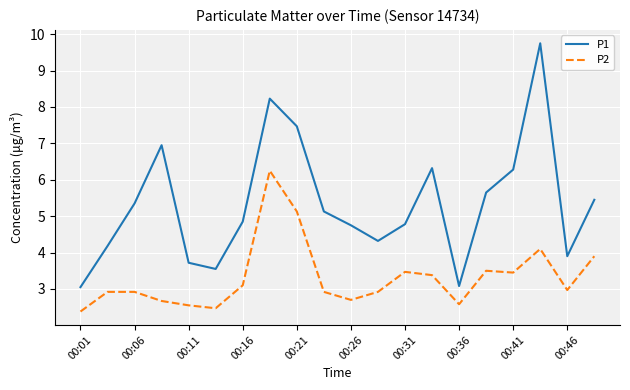

Rank the series by their average value, from lowest to highest.

P2, P1